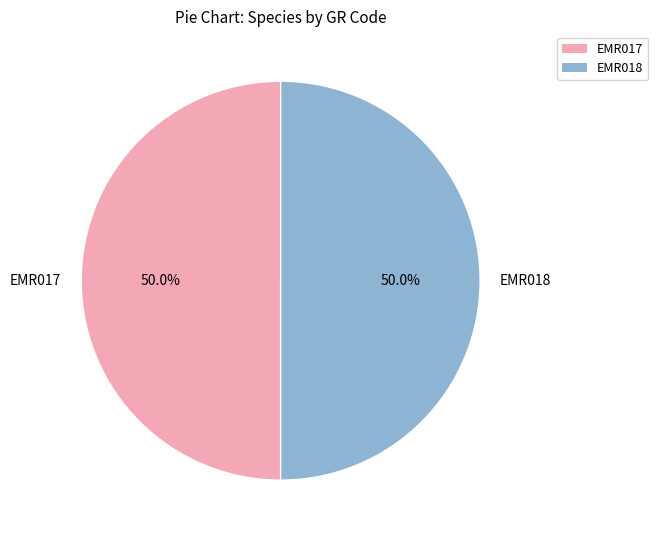

Is it true that EMR018 is 50% of the pie?

True